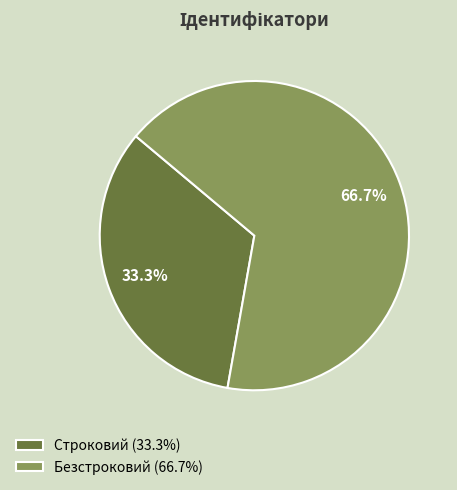

Rank the categories by value from lowest to highest.

Строковий, Безстроковий